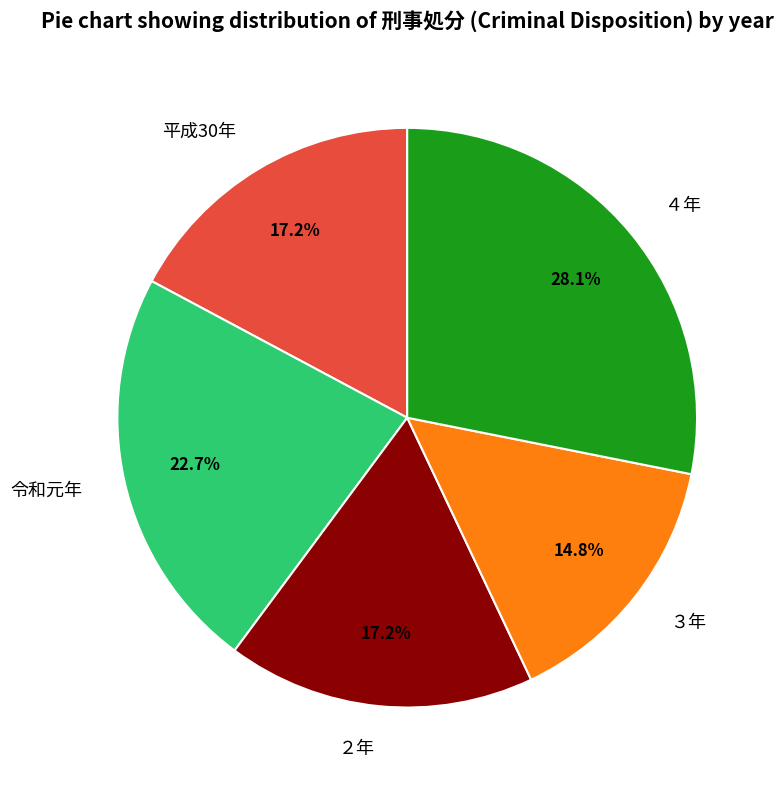

What is the largest slice in the pie chart?

４年